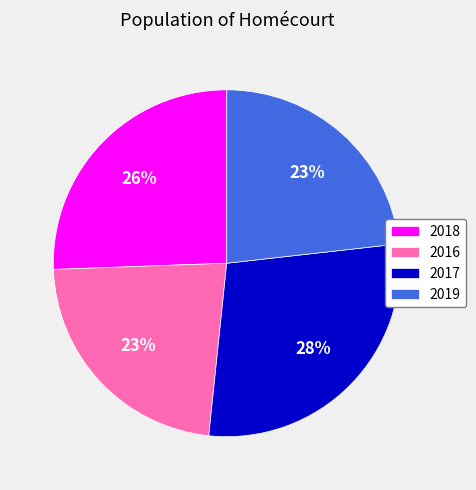

The 2016 slice represents 23% of the pie. True or false?

True